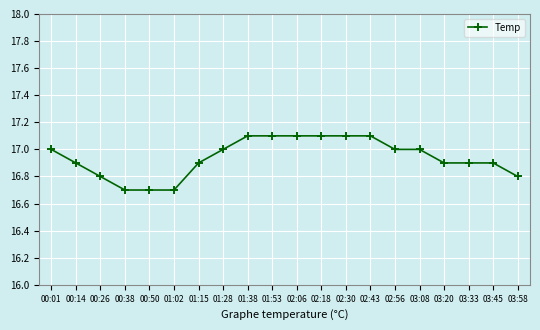

What is the value of the 15th point from the left?

17.0